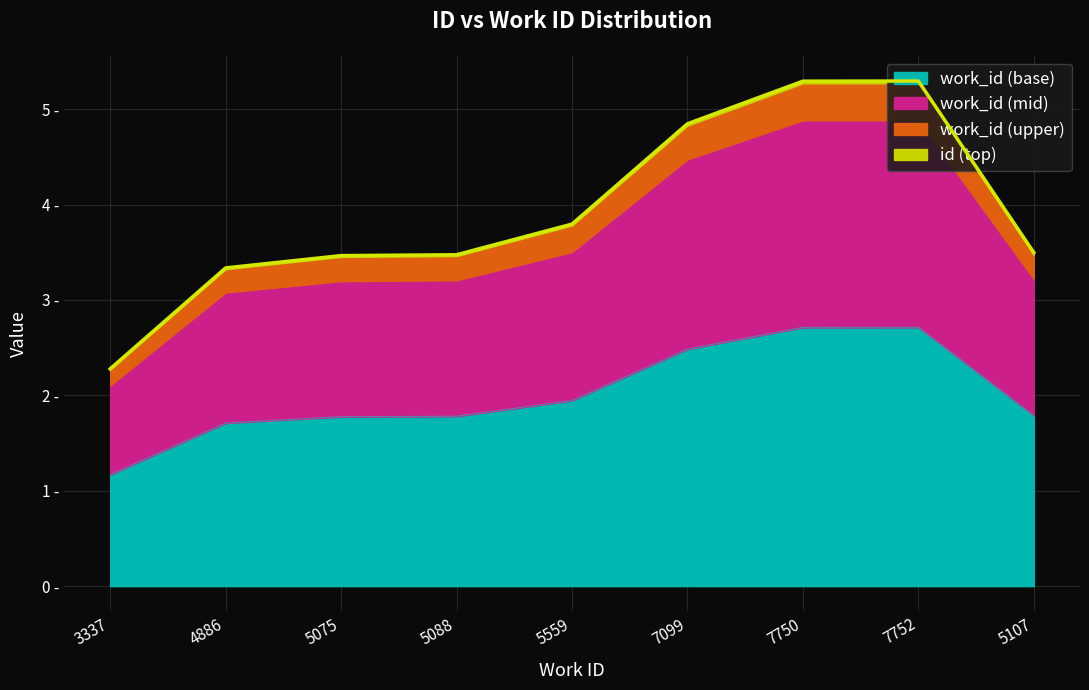

What position from the left is 5559?

5